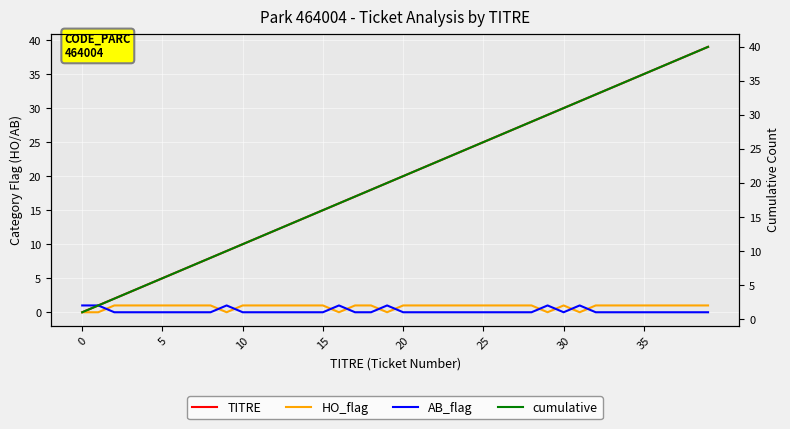

At which category is the sum across all series the highest?

39